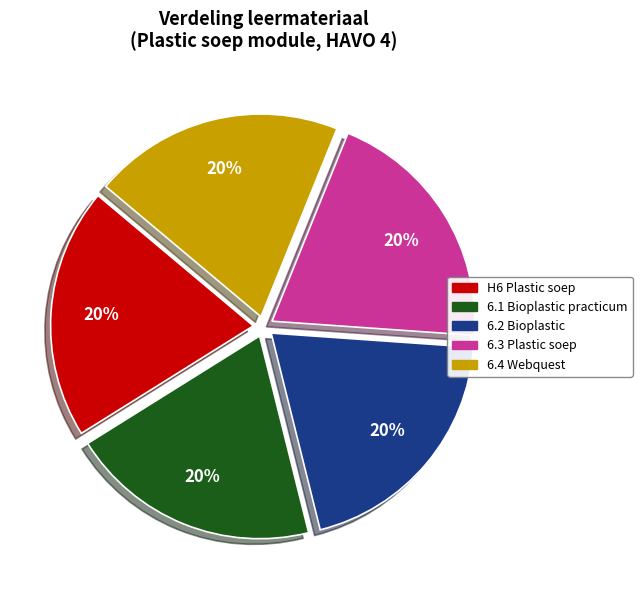

Does any single category account for the majority?

No